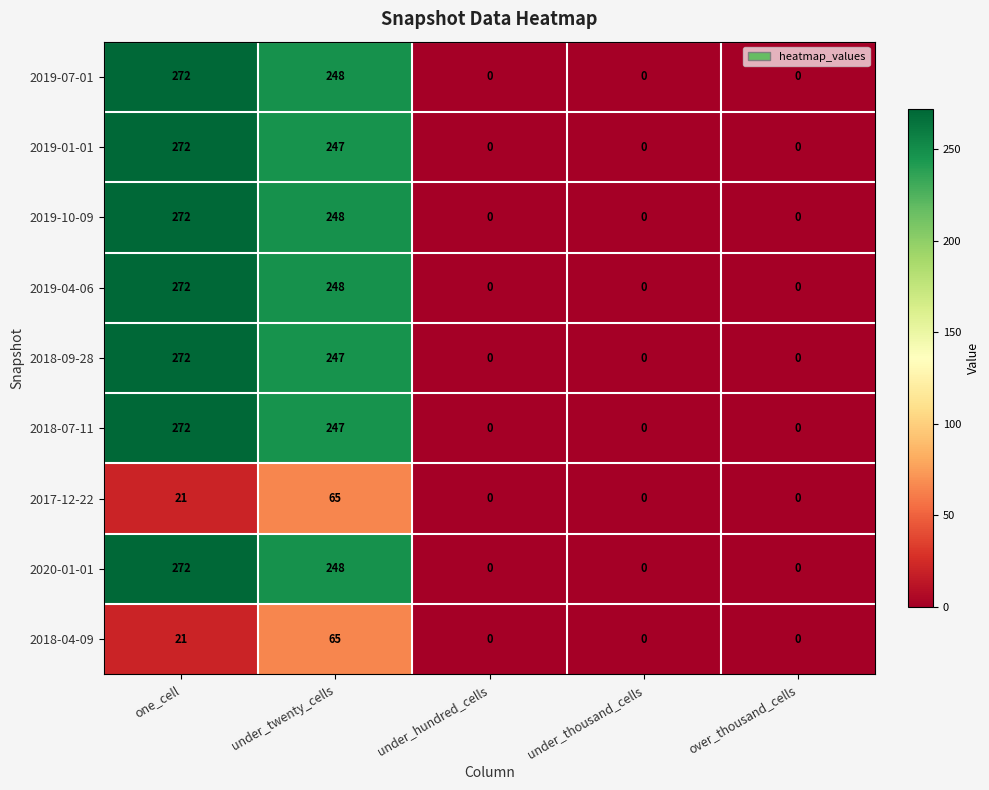

The 2018-09-28 series shows 119 at over_thousand_cells. True or false?

False